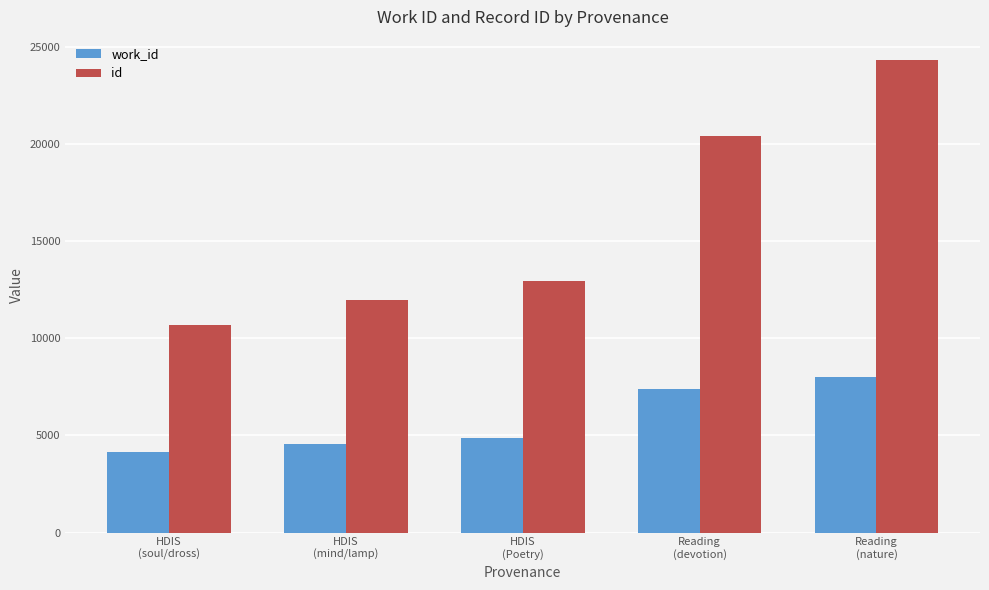

What is the lowest value of the work_id series?

4141